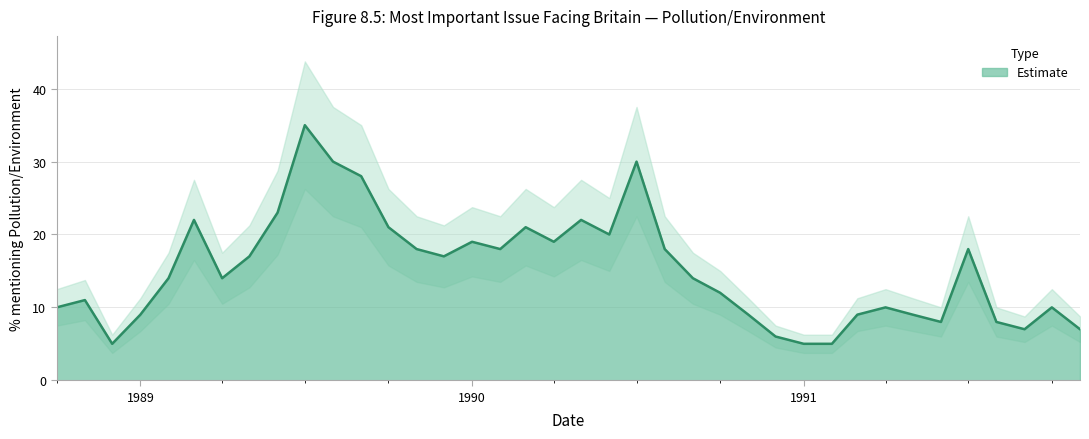

What is the lowest value of the Estimate series?

5